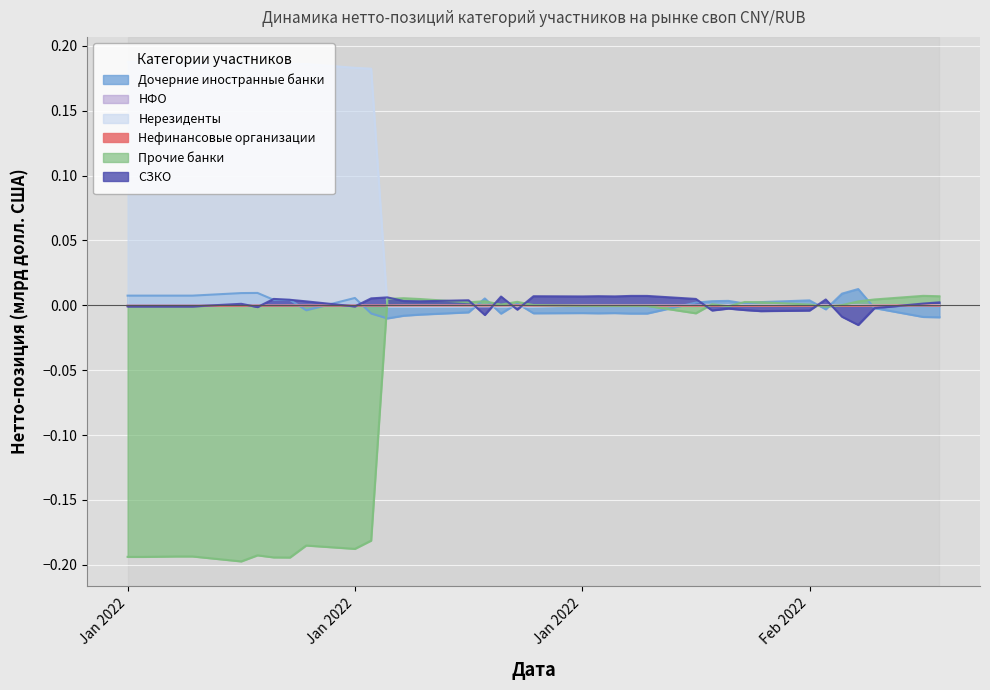

At which label does НФО reach its peak?

2022-01-24